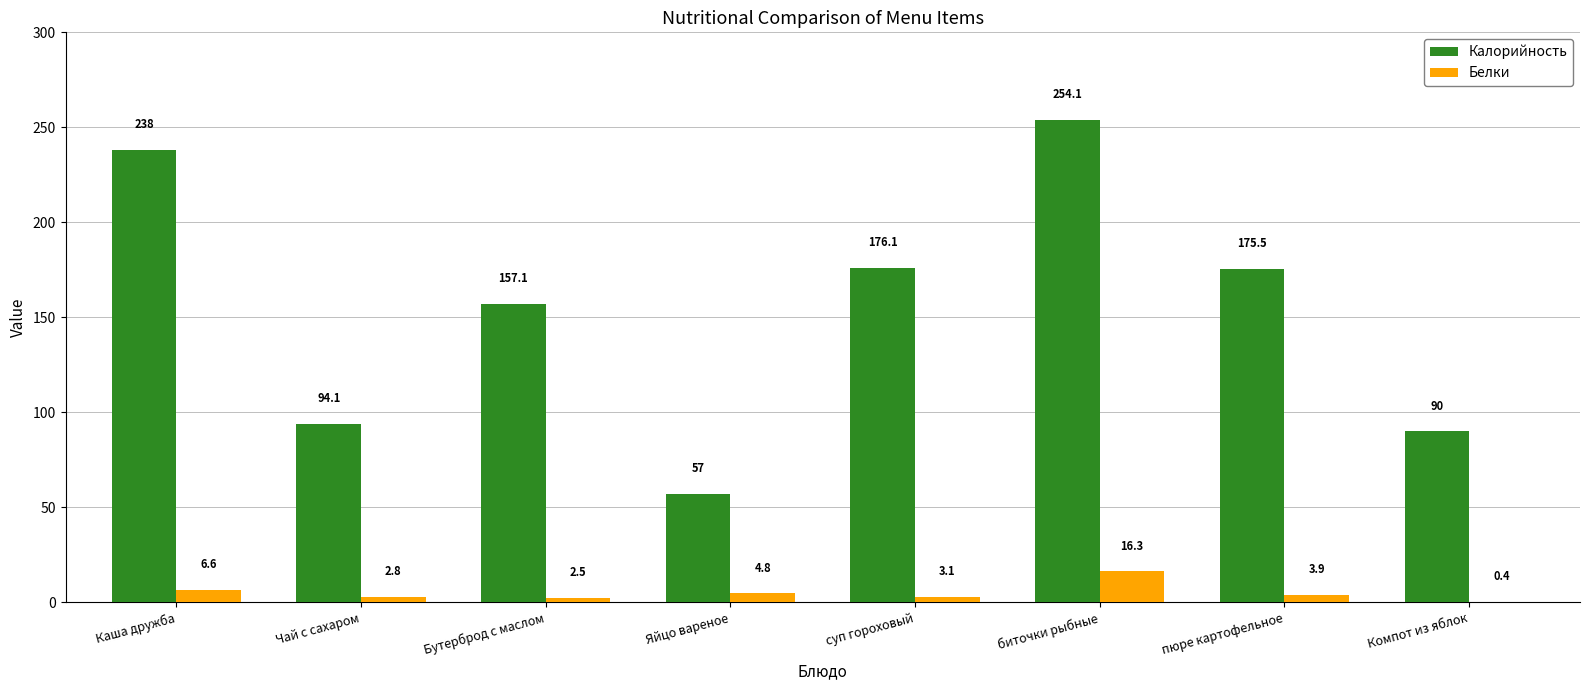

What is the maximum value shown in the chart?

254.1